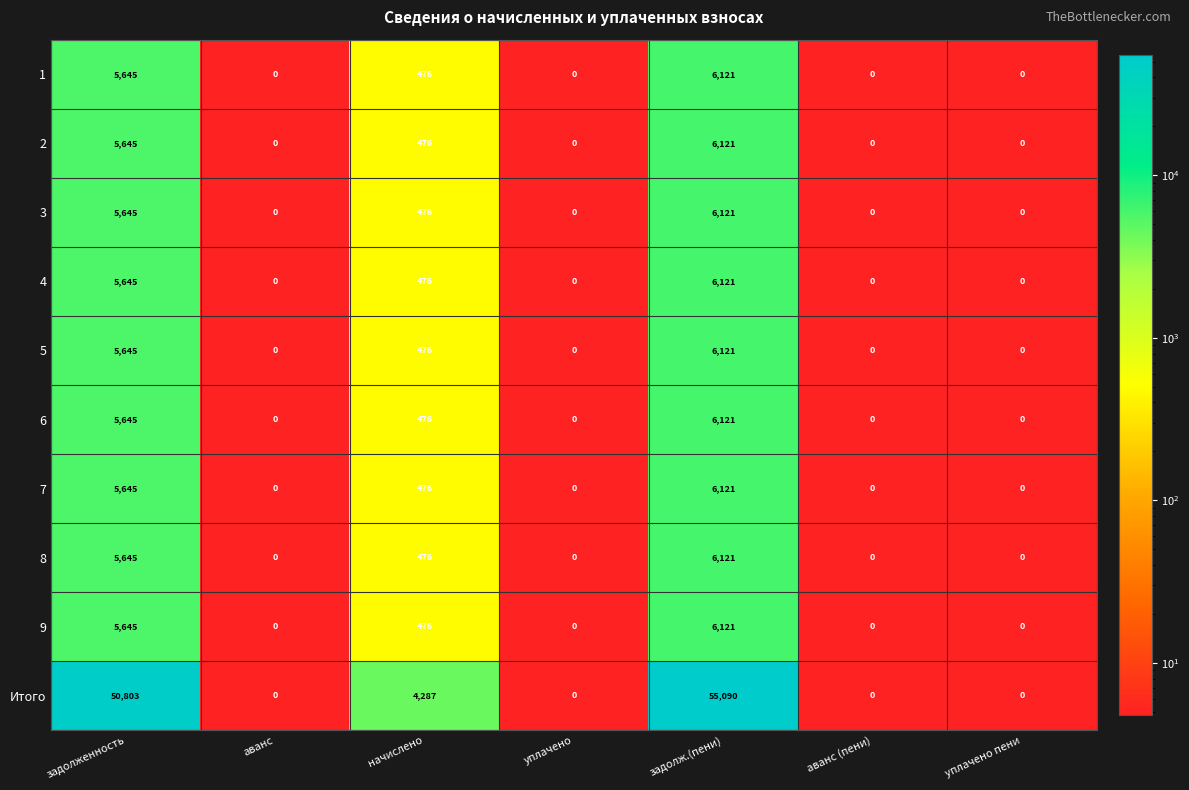

What is the highest value of the 5 series?

6121